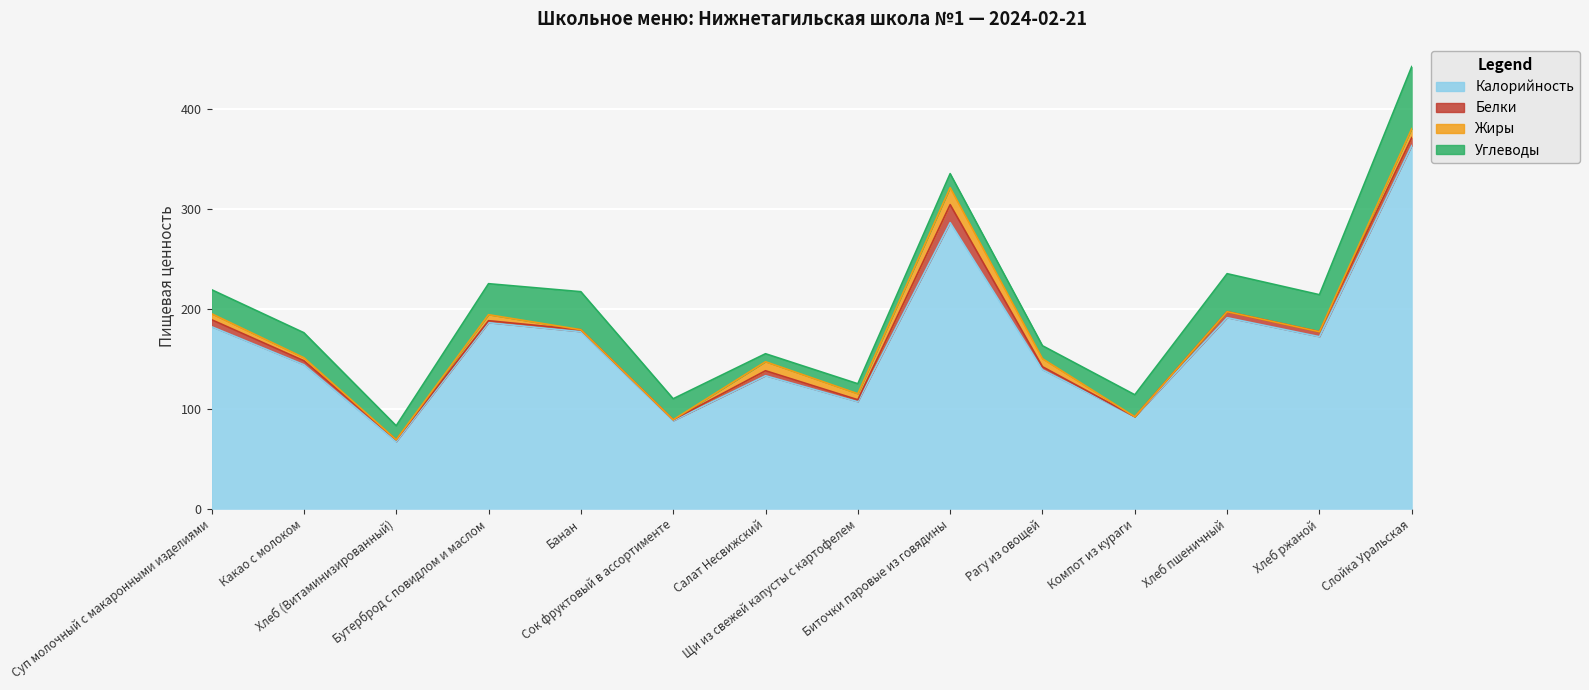

Which has a higher value, Хлеб пшеничный or Суп молочный с макаронными изделиями?

Хлеб пшеничный